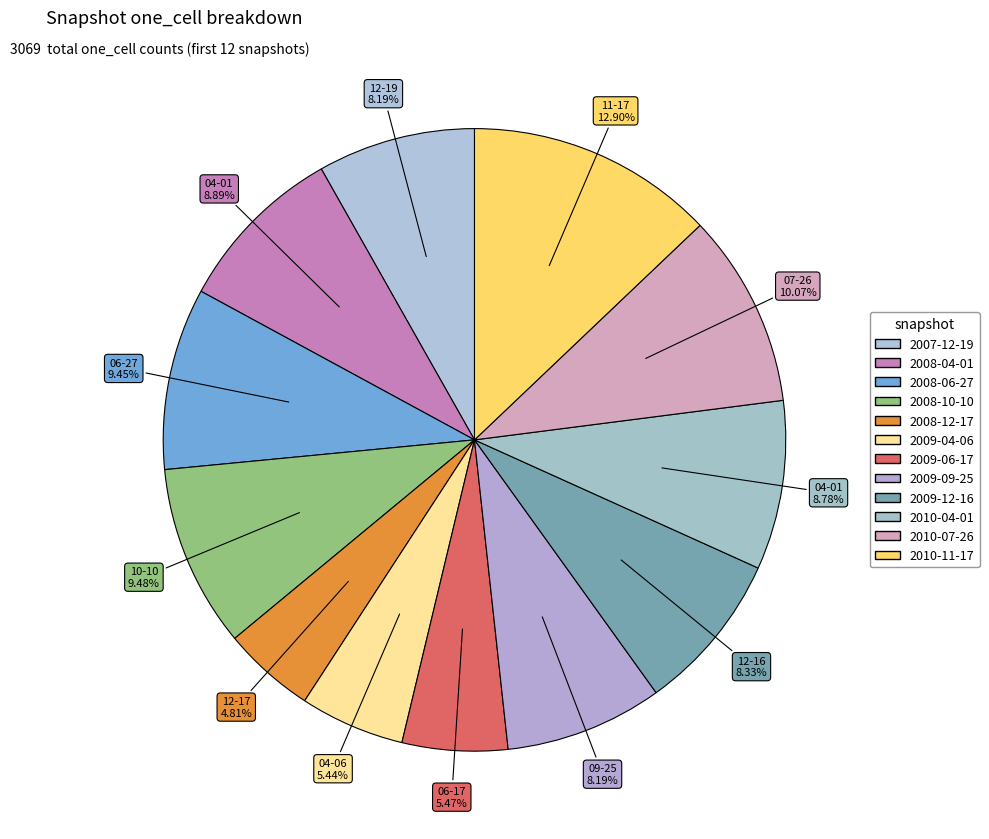

How much of the chart is everything except 2010-11-17?

87.1%